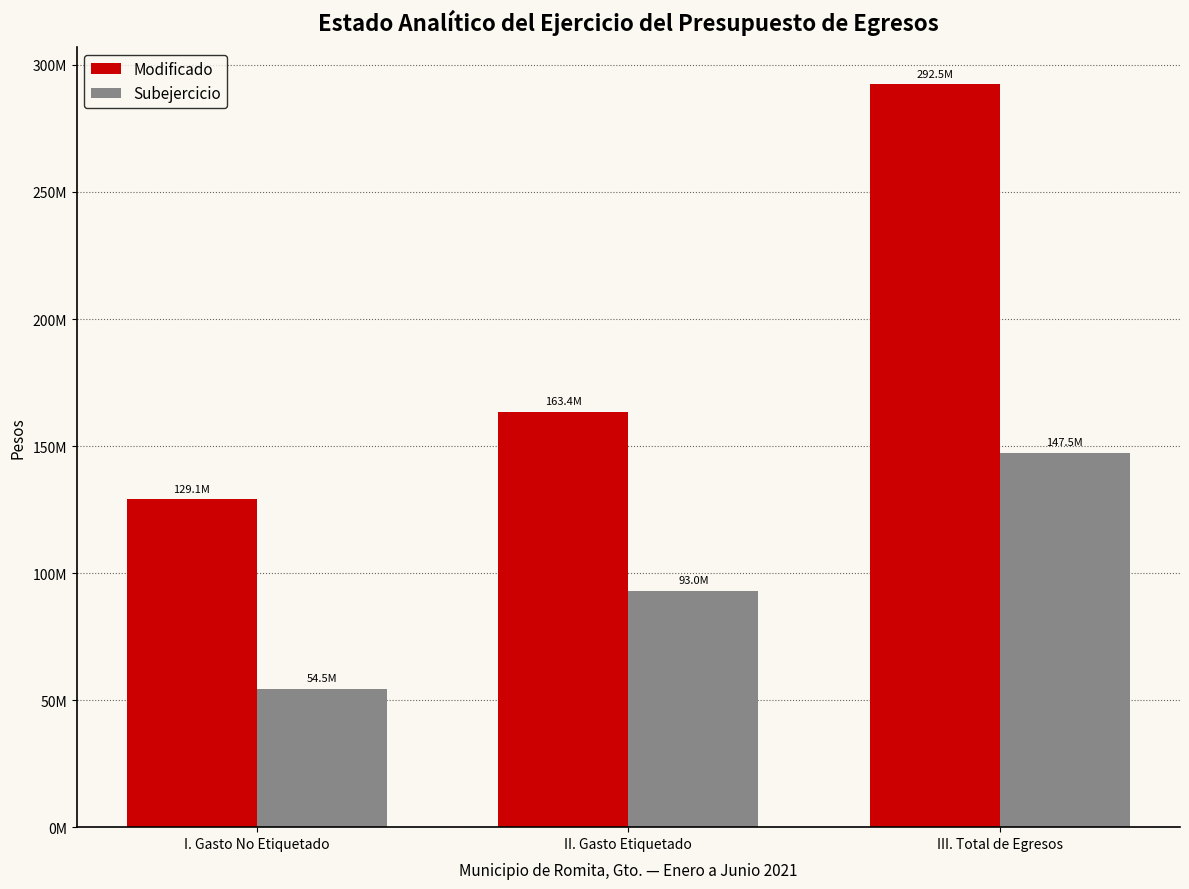

At which label is Subejercicio closest to 100974807?

II. Gasto Etiquetado